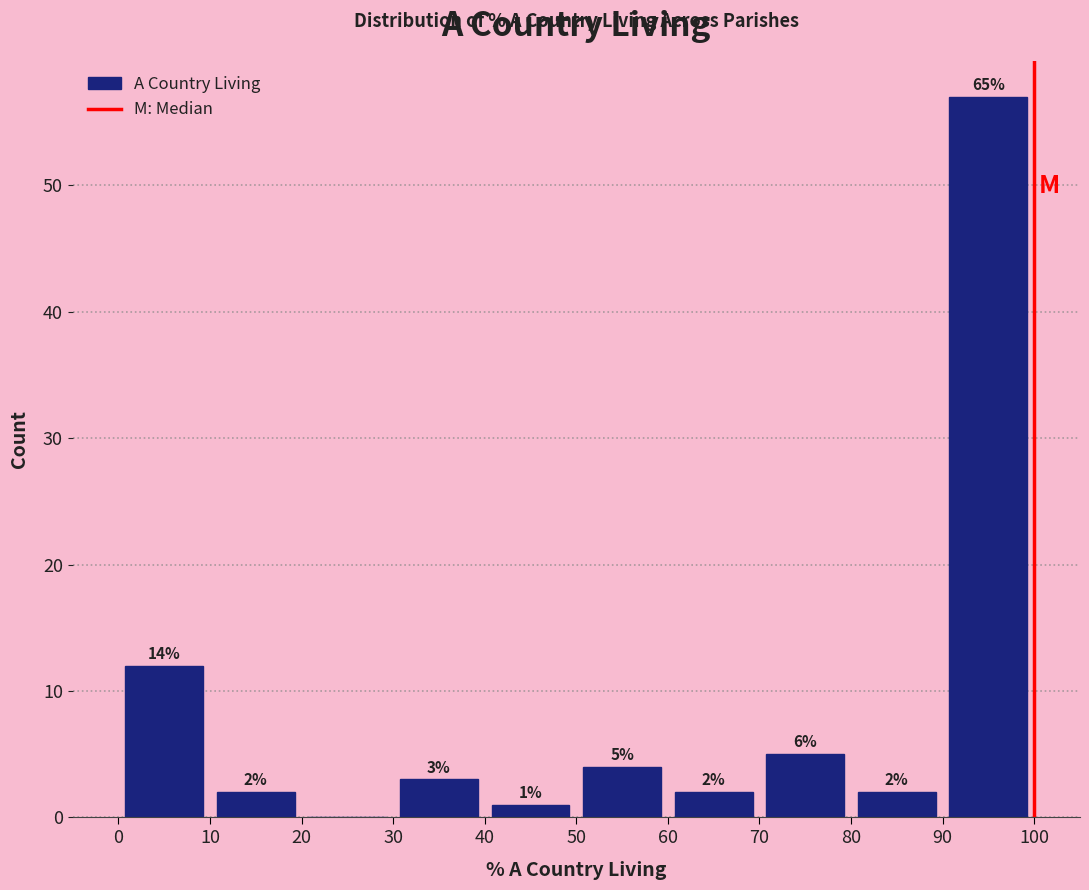

Which range on the x-axis has the tallest bar?

90 to 100